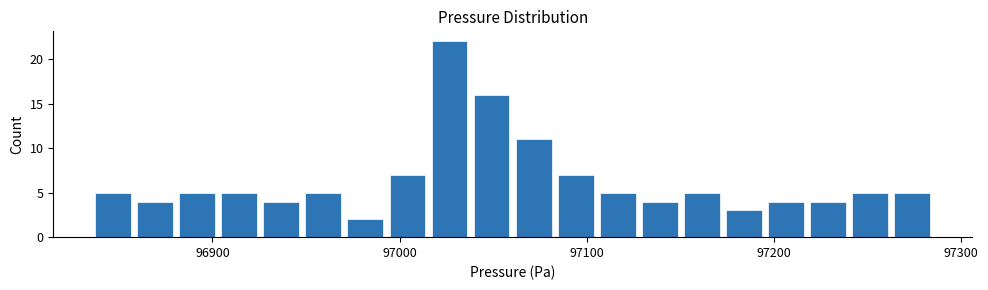

Read against the x-axis, roughly where is the centre of the tallest bar?

97030